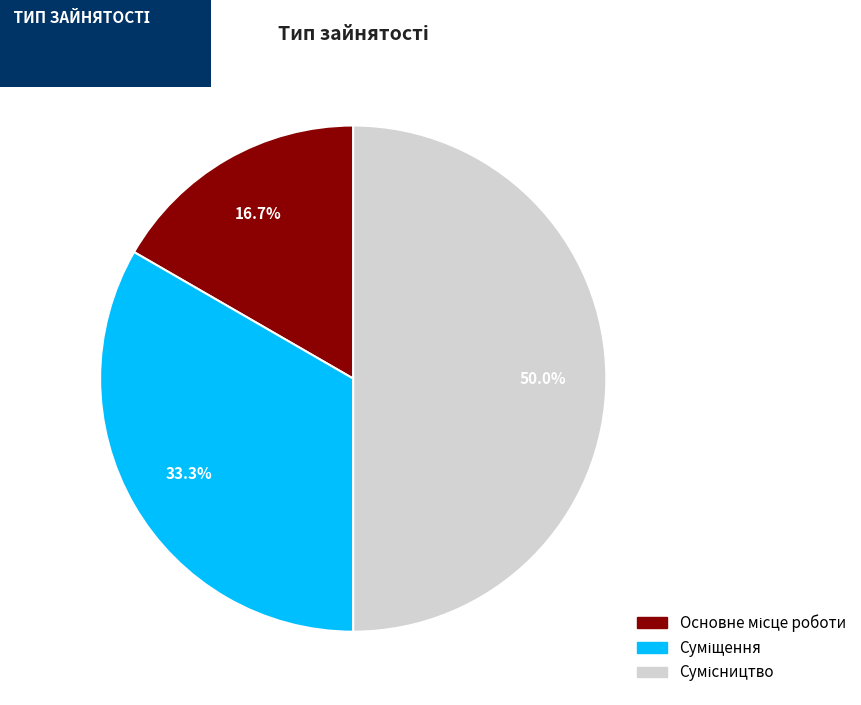

Combined, what portion of the pie is Сумісництво and Суміщення?

83.3%